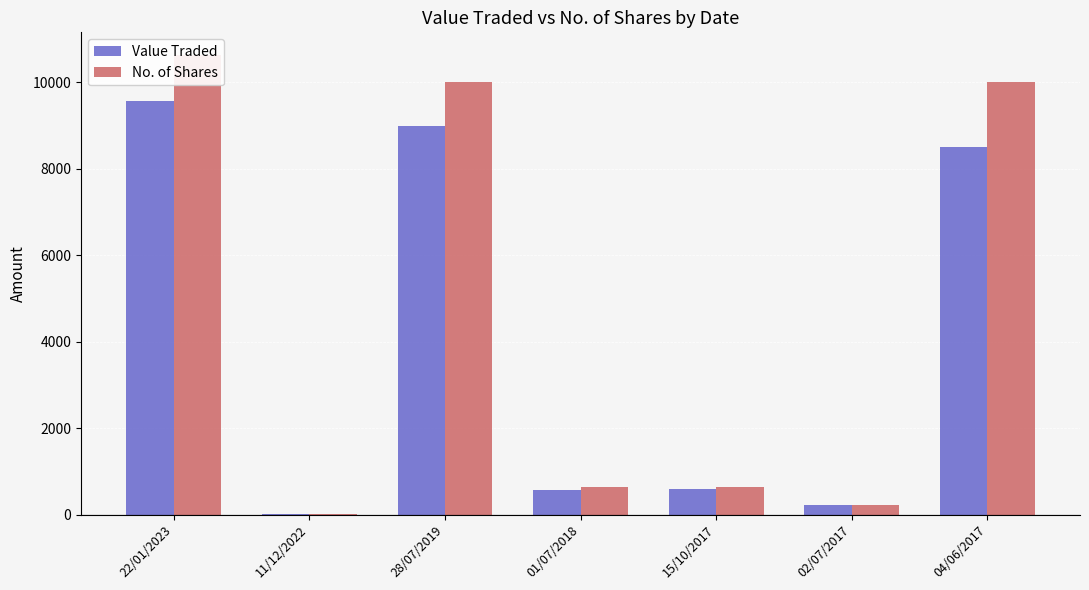

Which series has the largest total across all categories?

No. of Shares